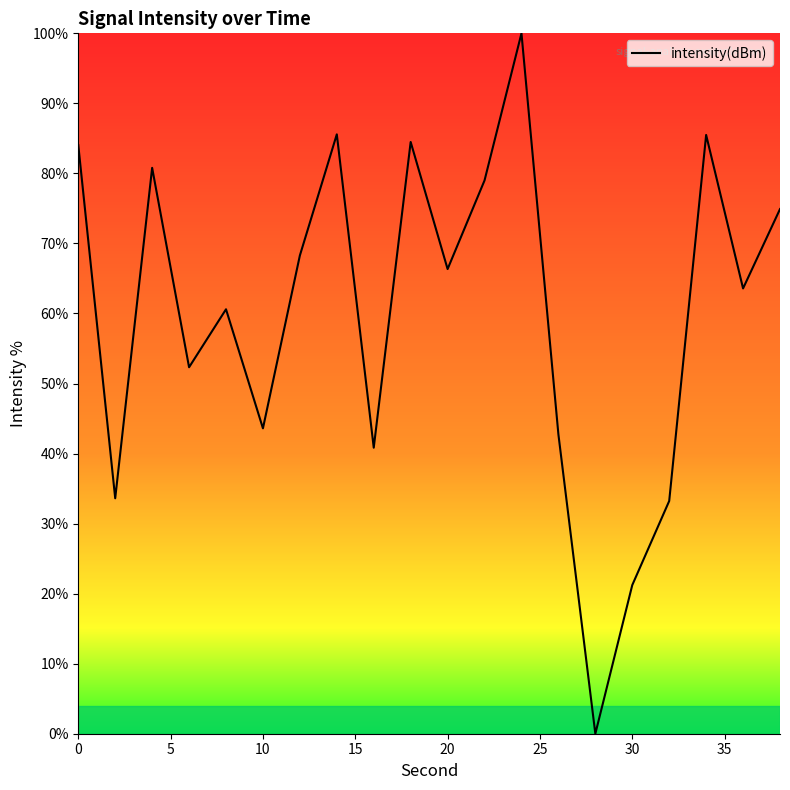

What is the greatest value displayed?

100.0